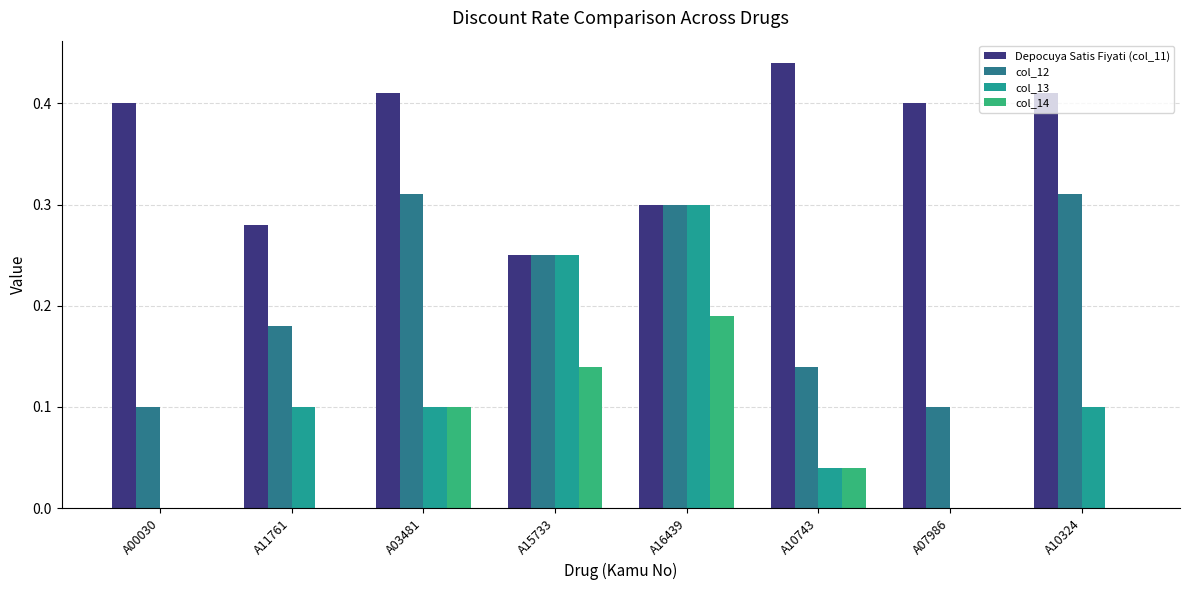

Is it true that col_14 equals 0.2 at A15733?

False